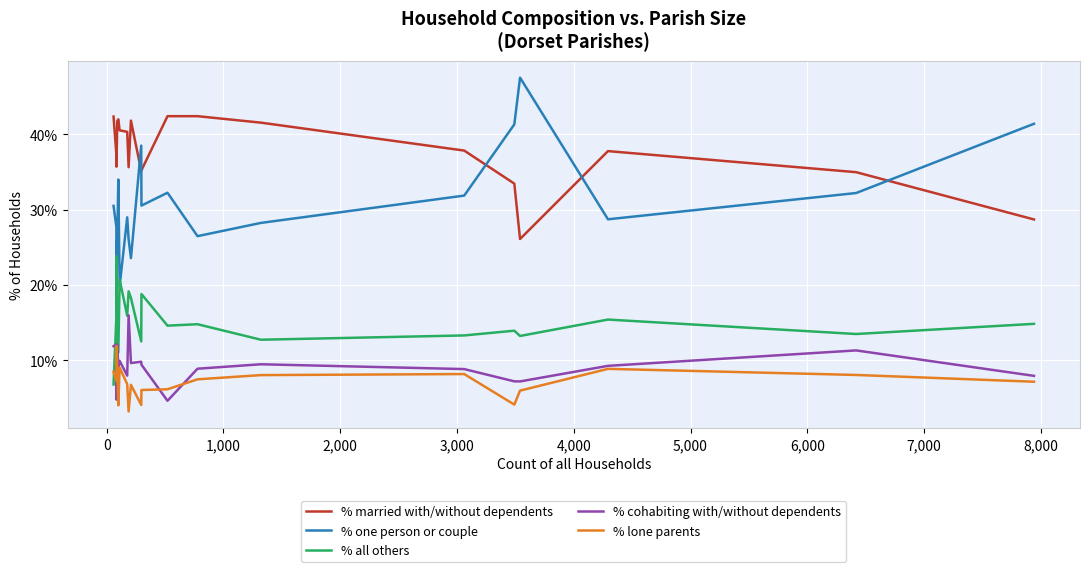

Which series has the widest spread of values?

% one person or couple